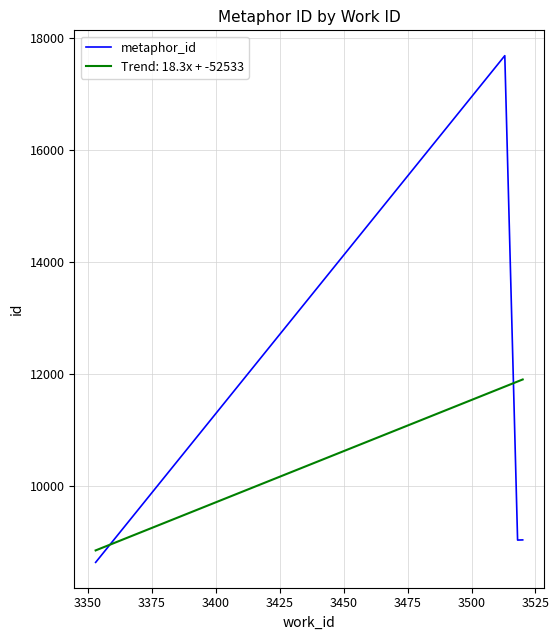

True or false: metaphor_id has more than 2 points higher than both neighbors.

False